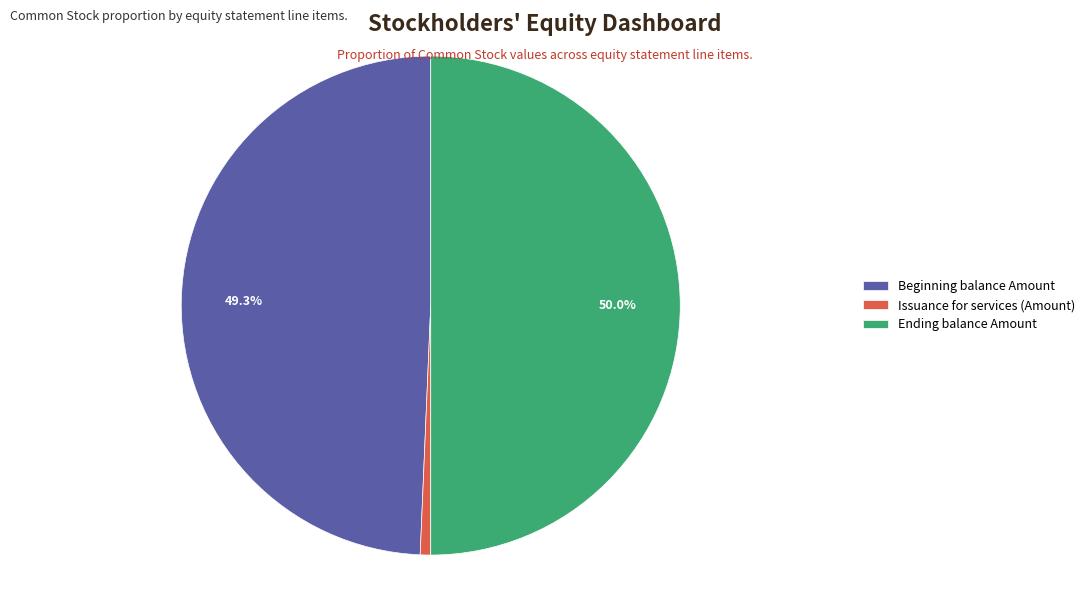

Count the number of slices in the pie.

3